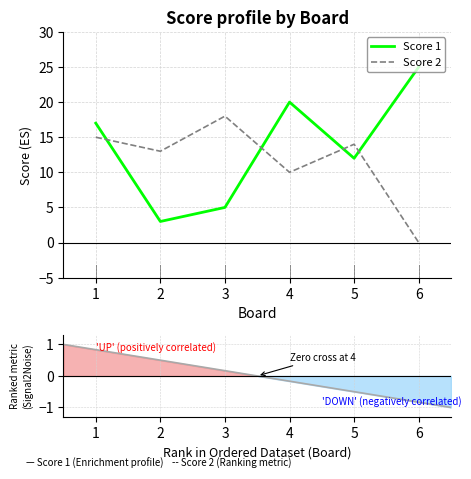

At which category does Score 2 reach its first local valley?

2